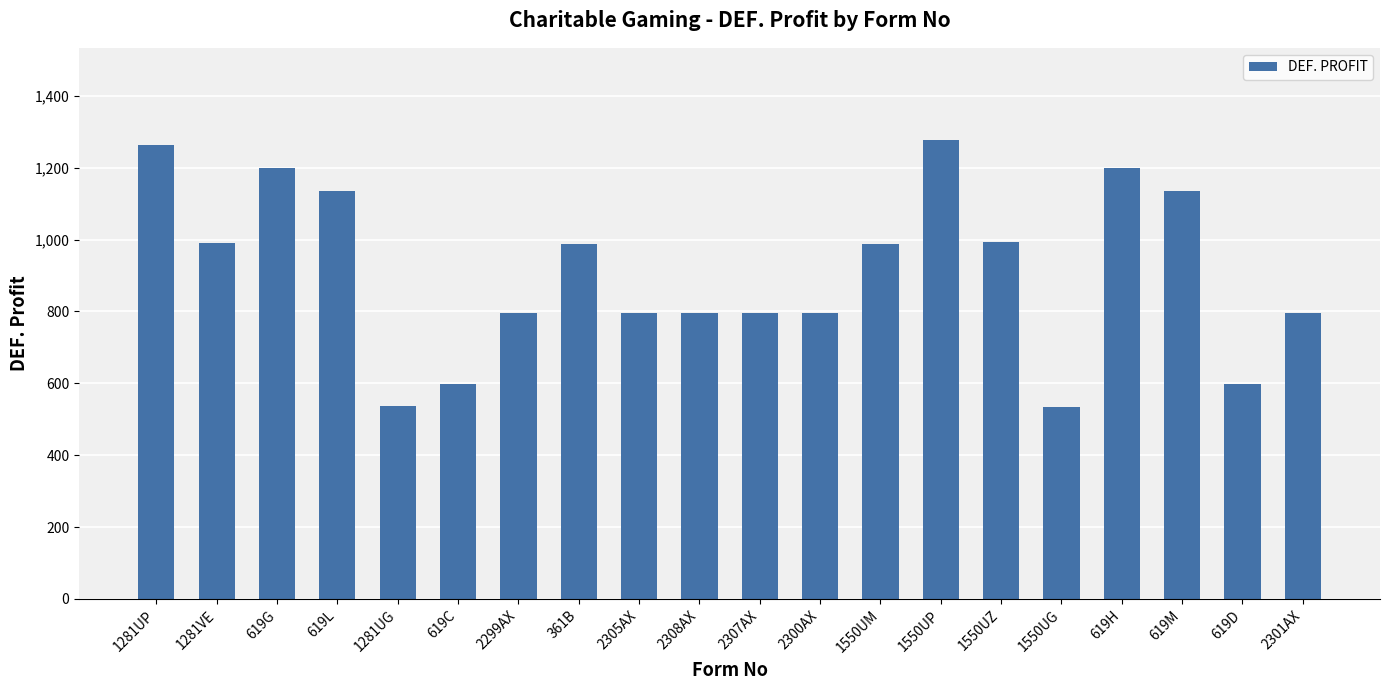

What is the label of the 11th bar from the right?

2308AX